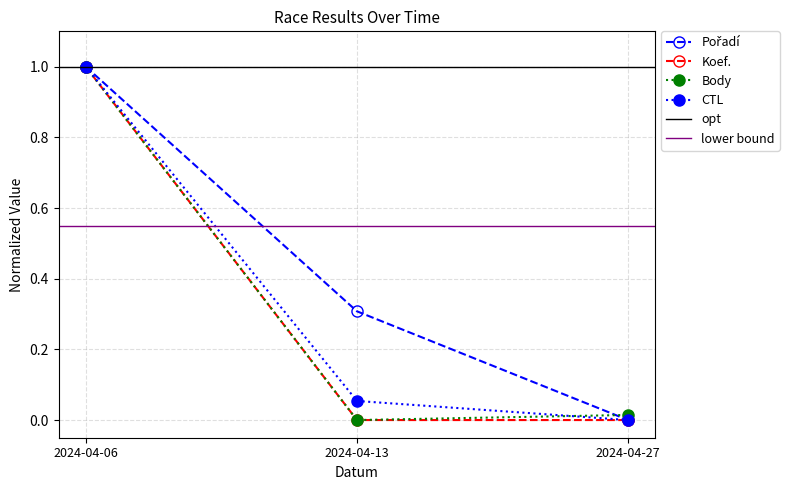

Between 2024-04-27 and 2024-04-13, which is larger?

2024-04-13